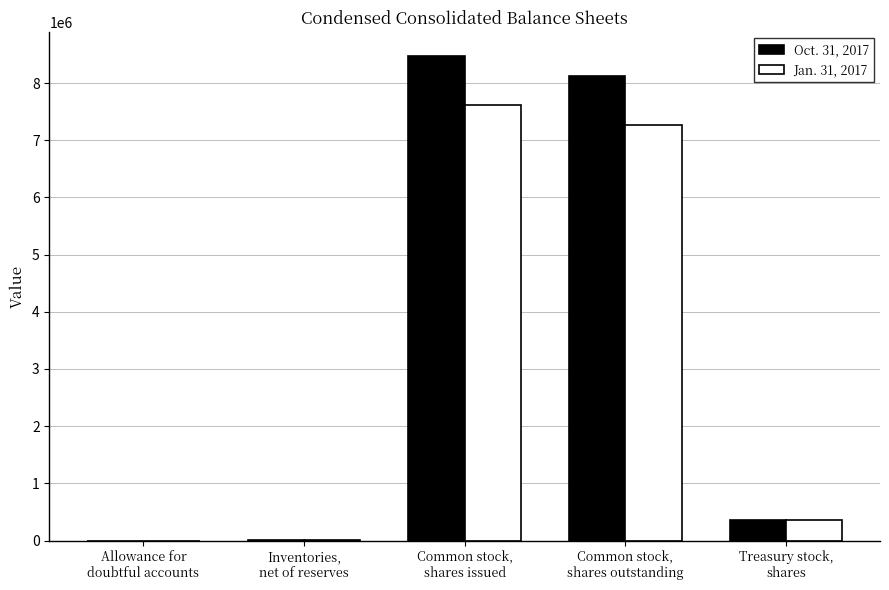

Are the bars horizontal?

No